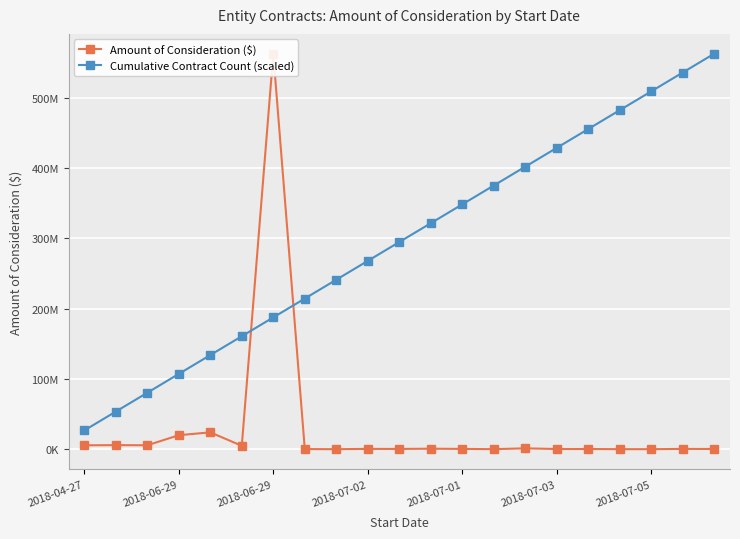

How many values in the Amount of Consideration ($) series are below 503983?

10